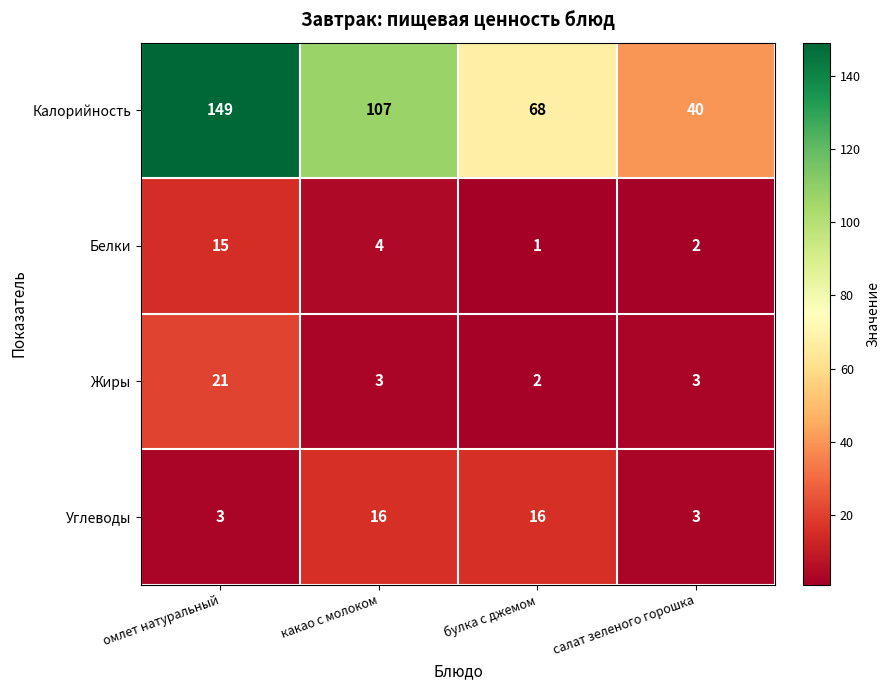

Is the value of Жиры at салат зеленого горошка greater than the value of Калорийность at какао с молоком?

No